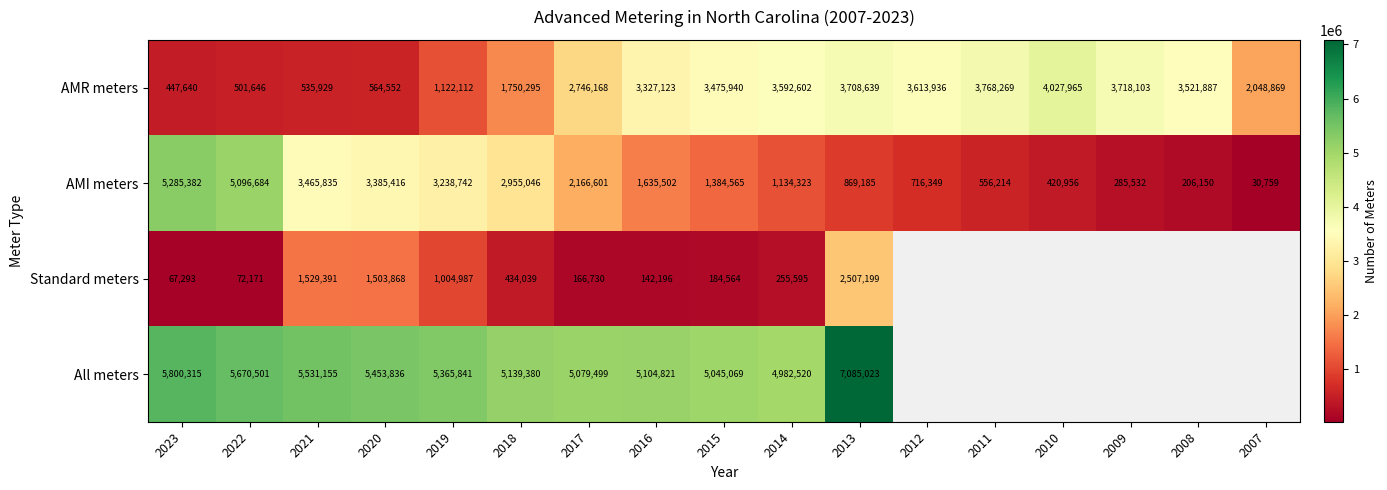

What is the spread (max minus min) of values at 2013?

6215838